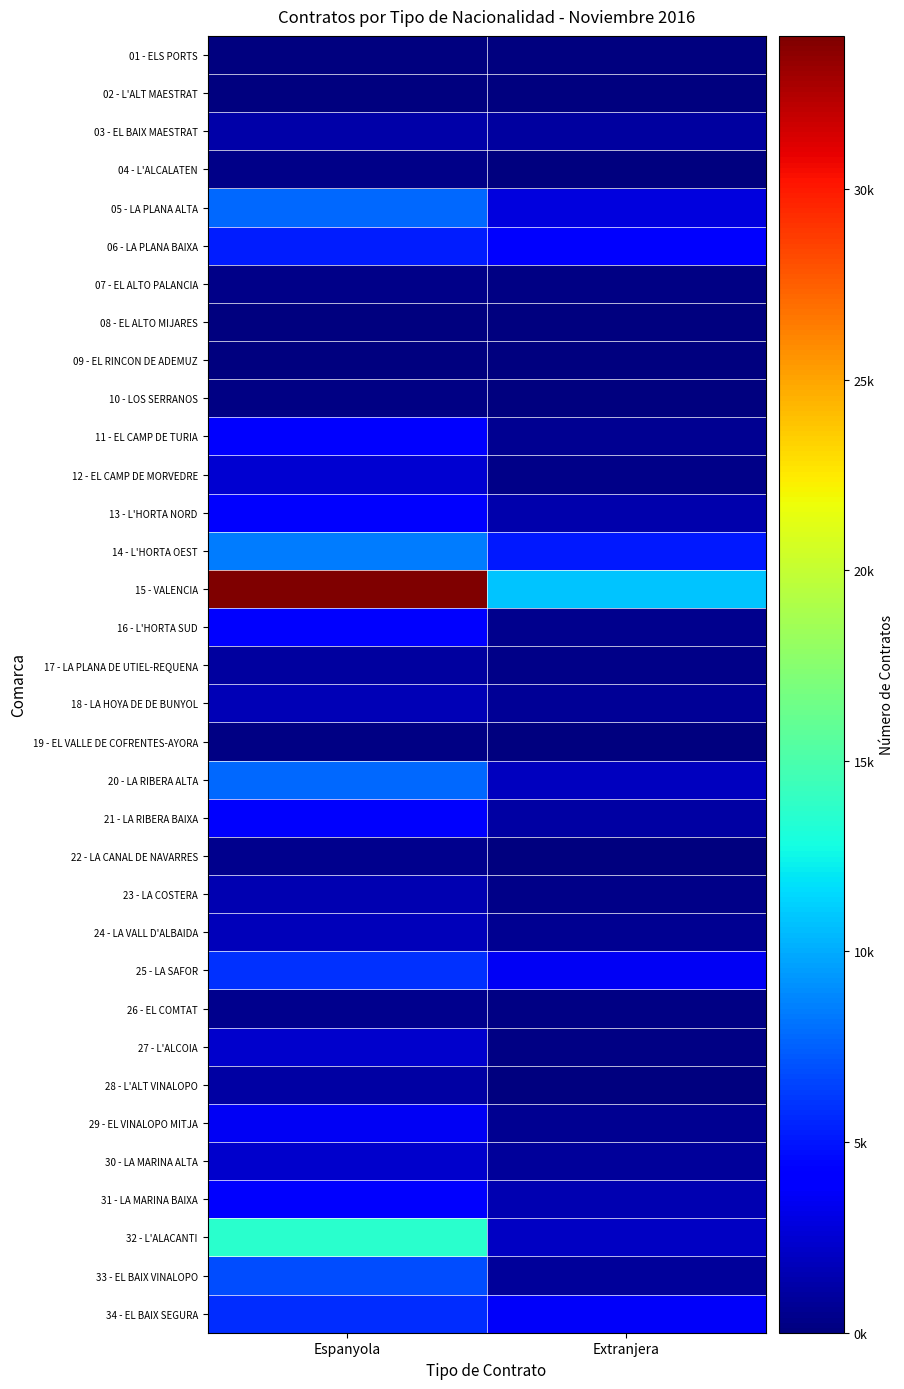

What is the difference between the highest and lowest values at Espanyola?

33993